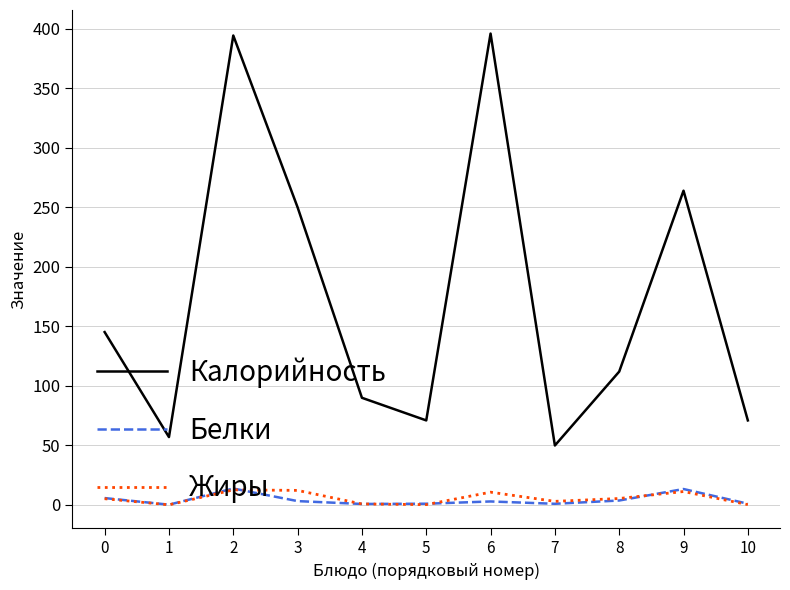

At 6, list the series in order from largest to smallest.

Калорийность, Жиры, Белки